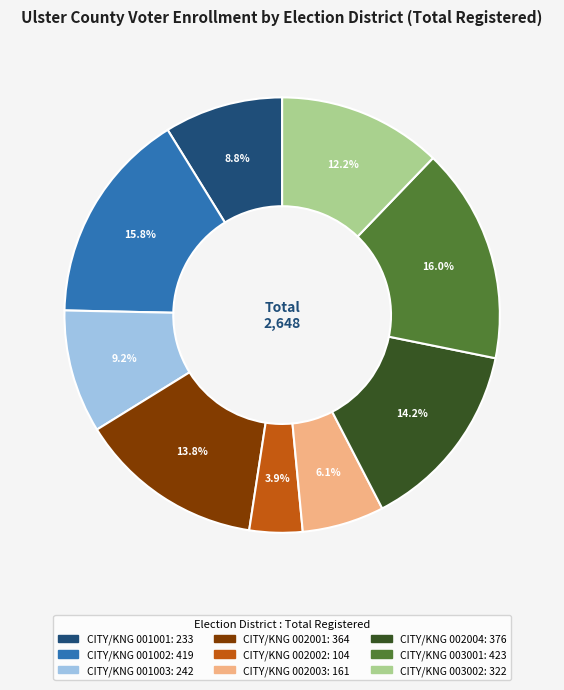

Is there a majority slice in this chart?

No